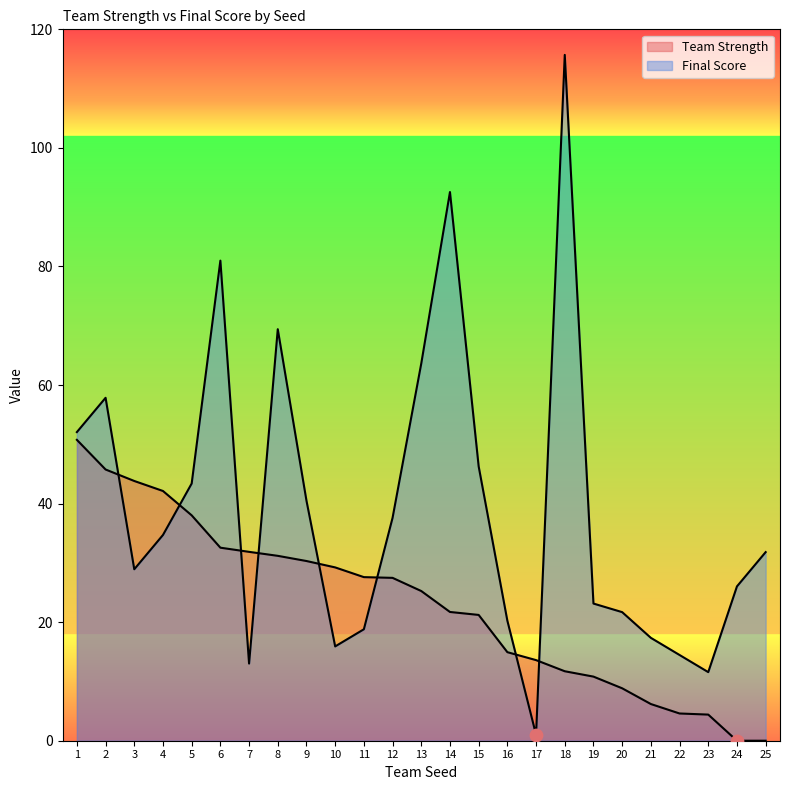

Which series reaches the minimum Y coordinate?

Team Strength